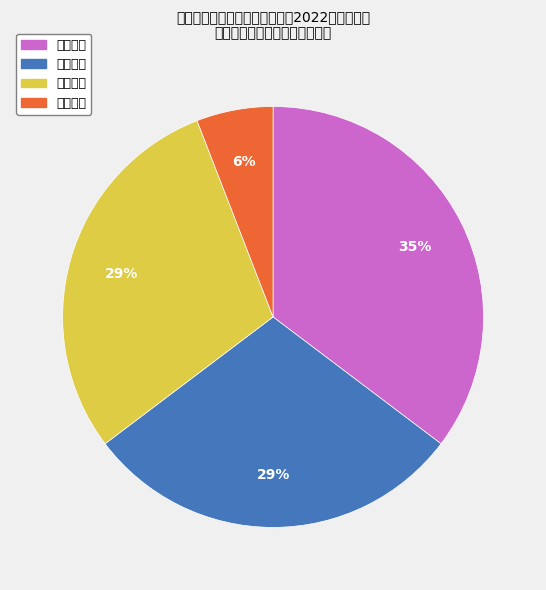

Is 高速公路 the majority of the pie?

No